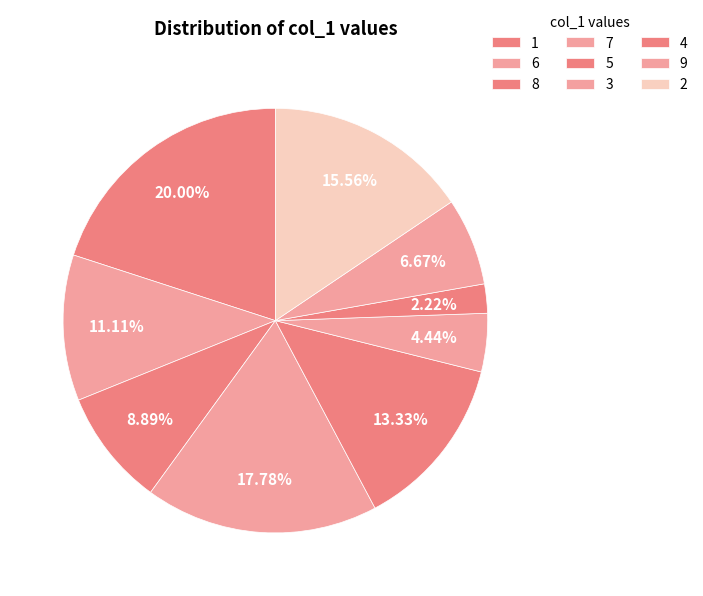

Count the number of slices in the pie.

9